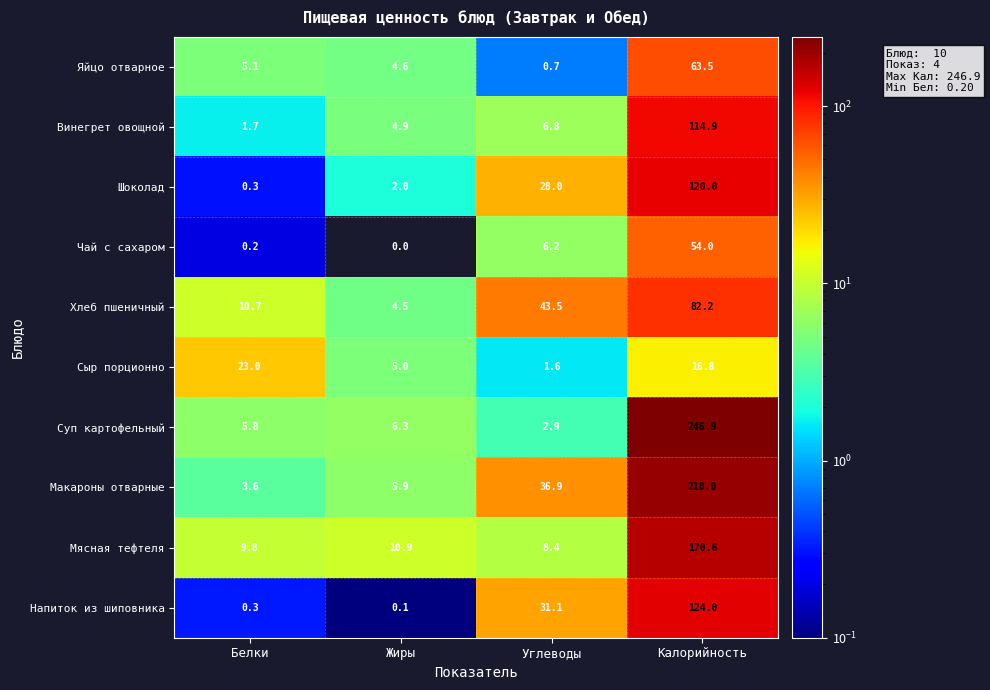

Which category has the lowest value across all series?

Жиры